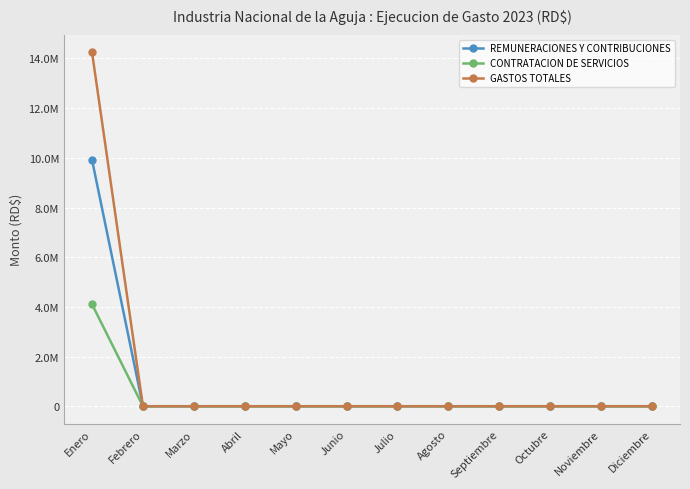

Is this an area chart (filled region under the line)?

No